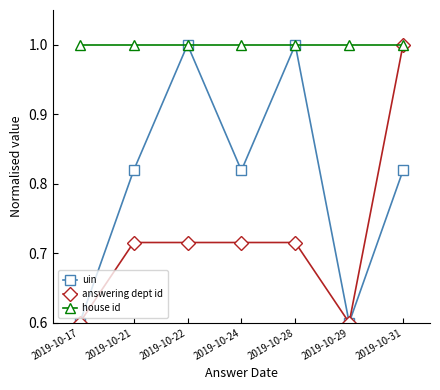

How many answering dept id values are between 0 and 1?

7